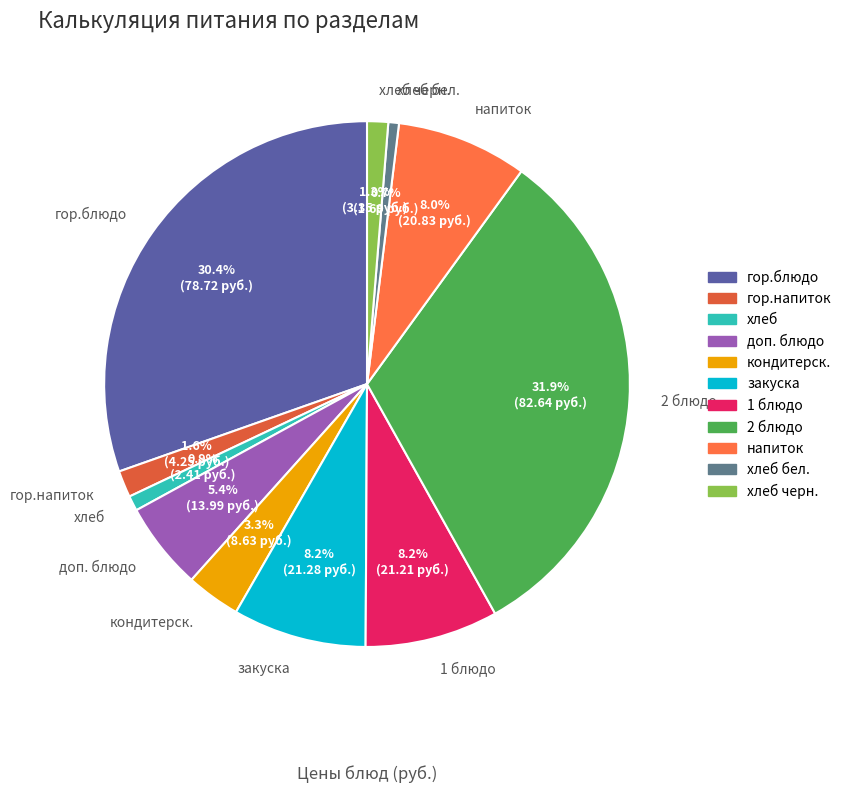

To the nearest percent, what is the average slice percentage?

9%